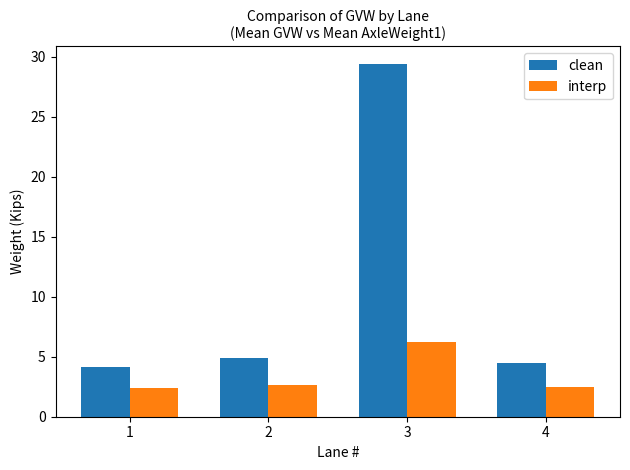

At which label does clean reach its minimum?

1